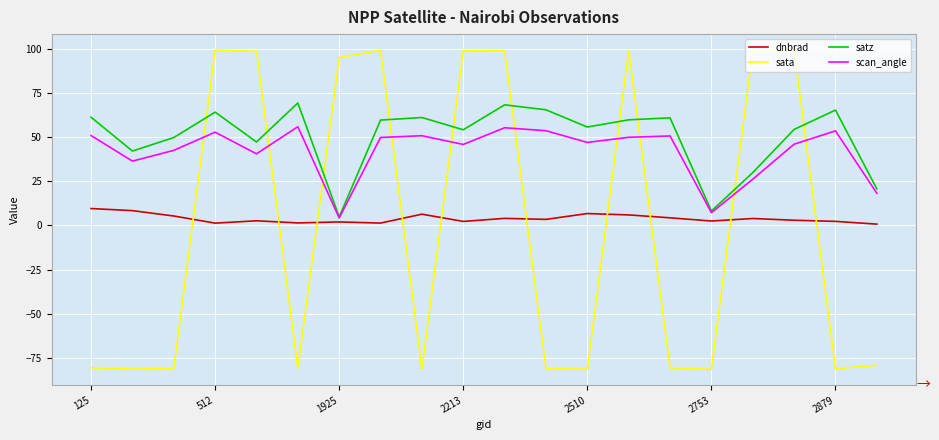

How many times do sata and dnbrad cross each other?

10